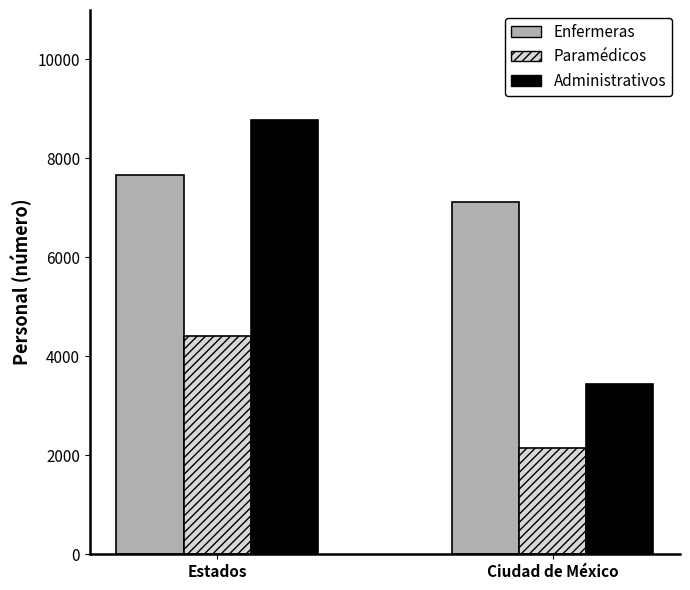

The value of Enfermeras at Estados is 4078. True or false?

False